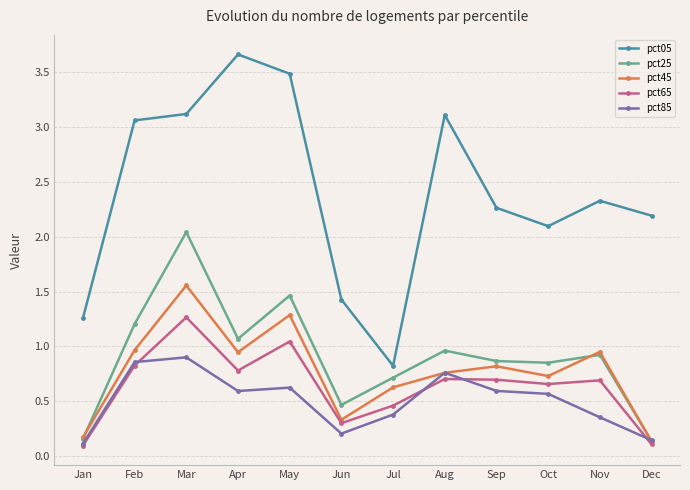

Which series has the largest range (max minus min)?

pct05